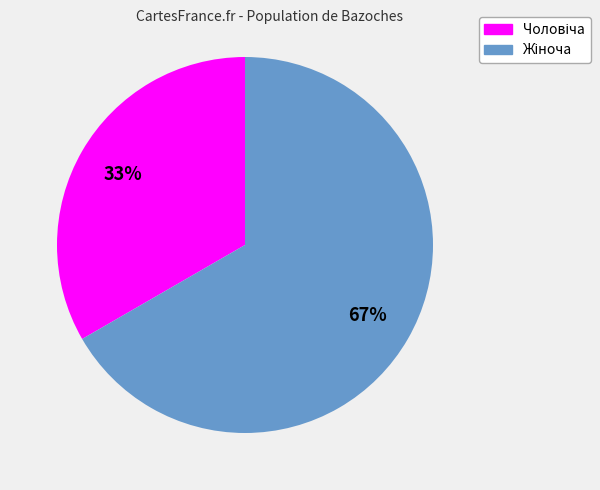

To the nearest percent, what is the average slice percentage?

50%